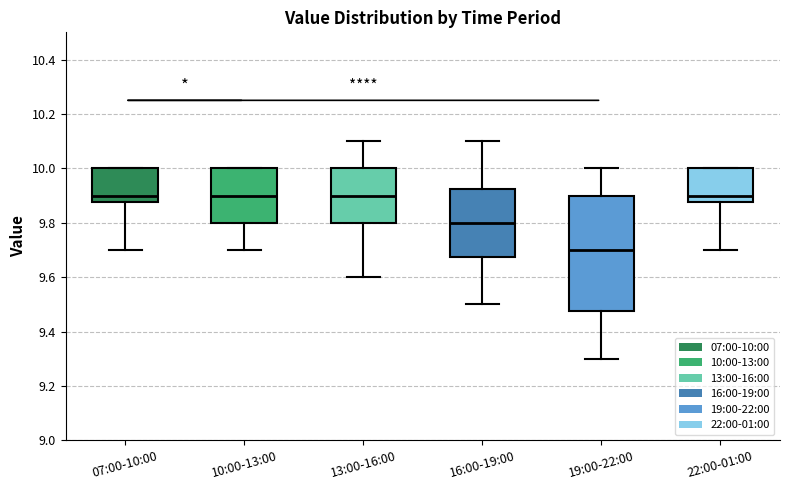

Reading left to right, read every box against the y-axis: the position of its median line, the range the box covers, and the ends of its whiskers. The values are not printed on the chart, so give them approximately, as read against the axis.

07:00-10:00: median 9.90, box 9.88 to 10.00, whiskers 9.70 to 10.00
10:00-13:00: median 9.90, box 9.80 to 10.00, whiskers 9.70 to 10.00
13:00-16:00: median 9.90, box 9.80 to 10.00, whiskers 9.60 to 10.10
16:00-19:00: median 9.80, box 9.68 to 9.92, whiskers 9.50 to 10.10
19:00-22:00: median 9.70, box 9.48 to 9.90, whiskers 9.30 to 10.00
22:00-01:00: median 9.90, box 9.88 to 10.00, whiskers 9.70 to 10.00